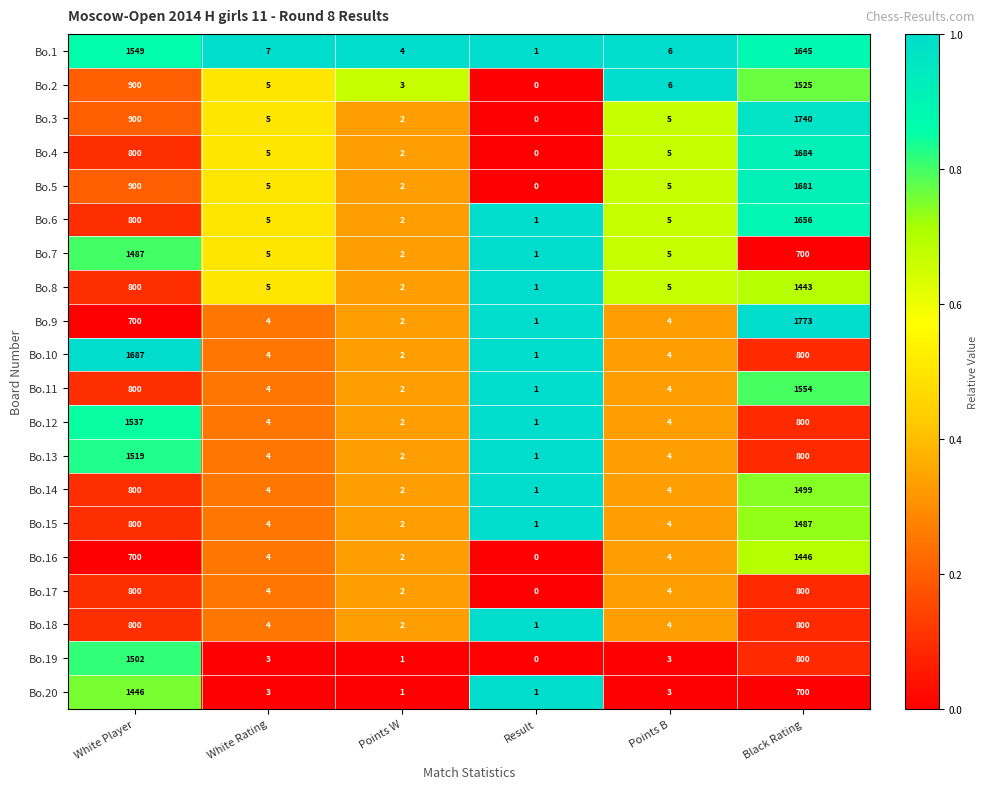

What is the sum of the Bo.20 values at Points W and White Player?

1447